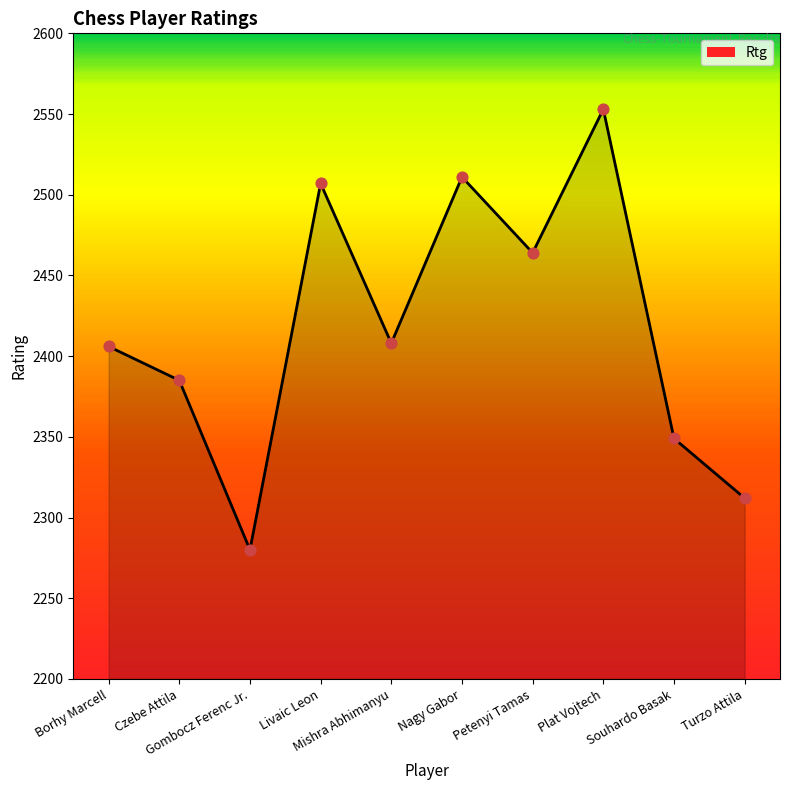

Between Gombocz Ferenc Jr. and Souhardo Basak, which is larger?

Souhardo Basak